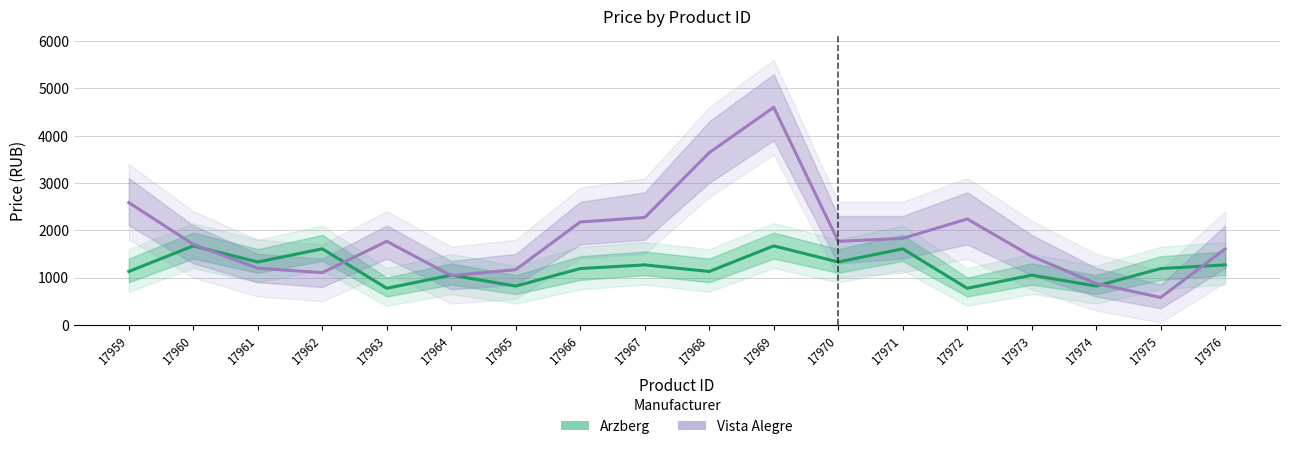

Does the chart display data point markers on the line(s)?

No